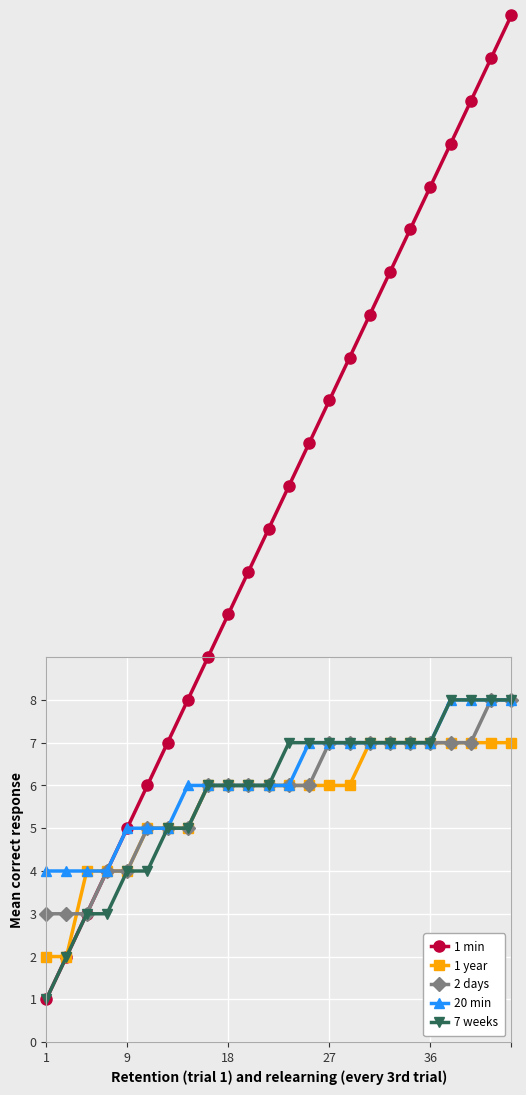

Is it true that 20 min equals 5 at 9?

True